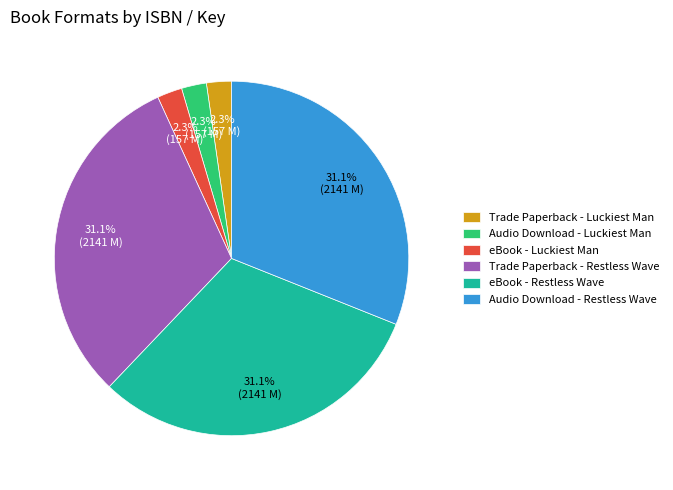

Which has a higher value, Audio Download - Luckiest Man or Trade Paperback - Restless Wave?

Trade Paperback - Restless Wave